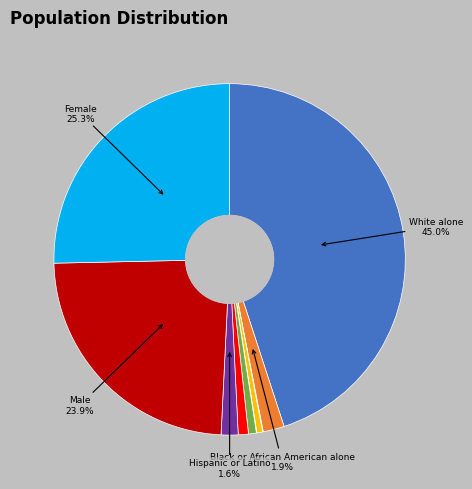

Is there a majority slice in this chart?

No